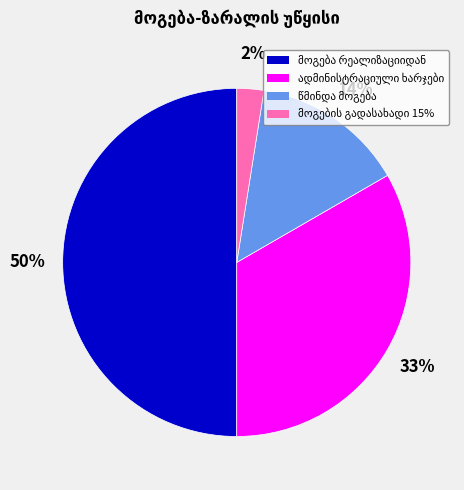

To the nearest percent, what is the average slice percentage?

25%